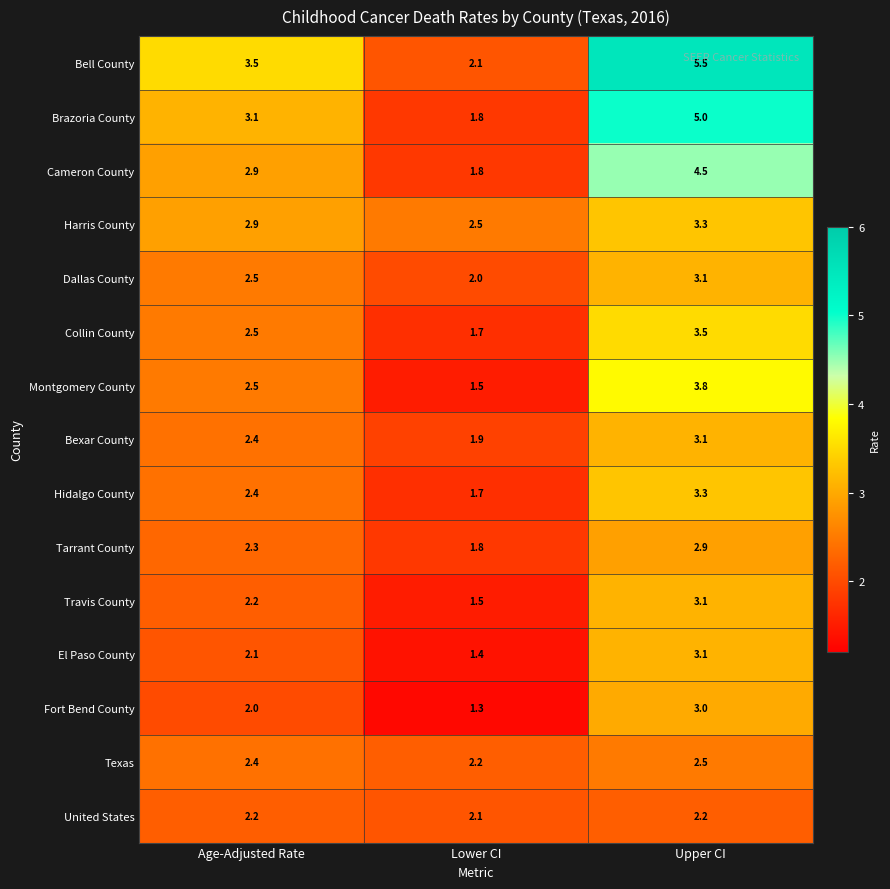

Which label corresponds to the smallest value in the chart?

Lower CI